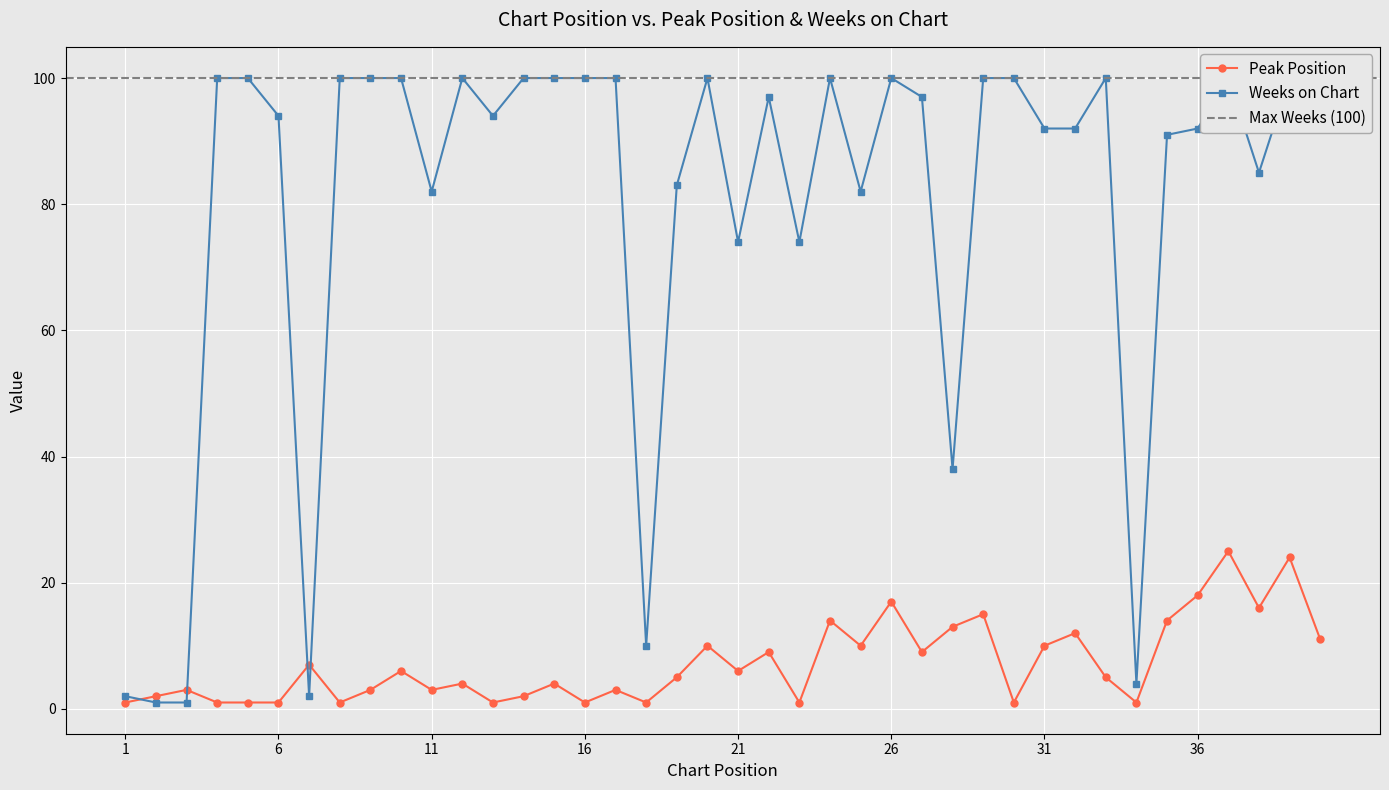

How many interior local peaks does the Peak Position series have?

14